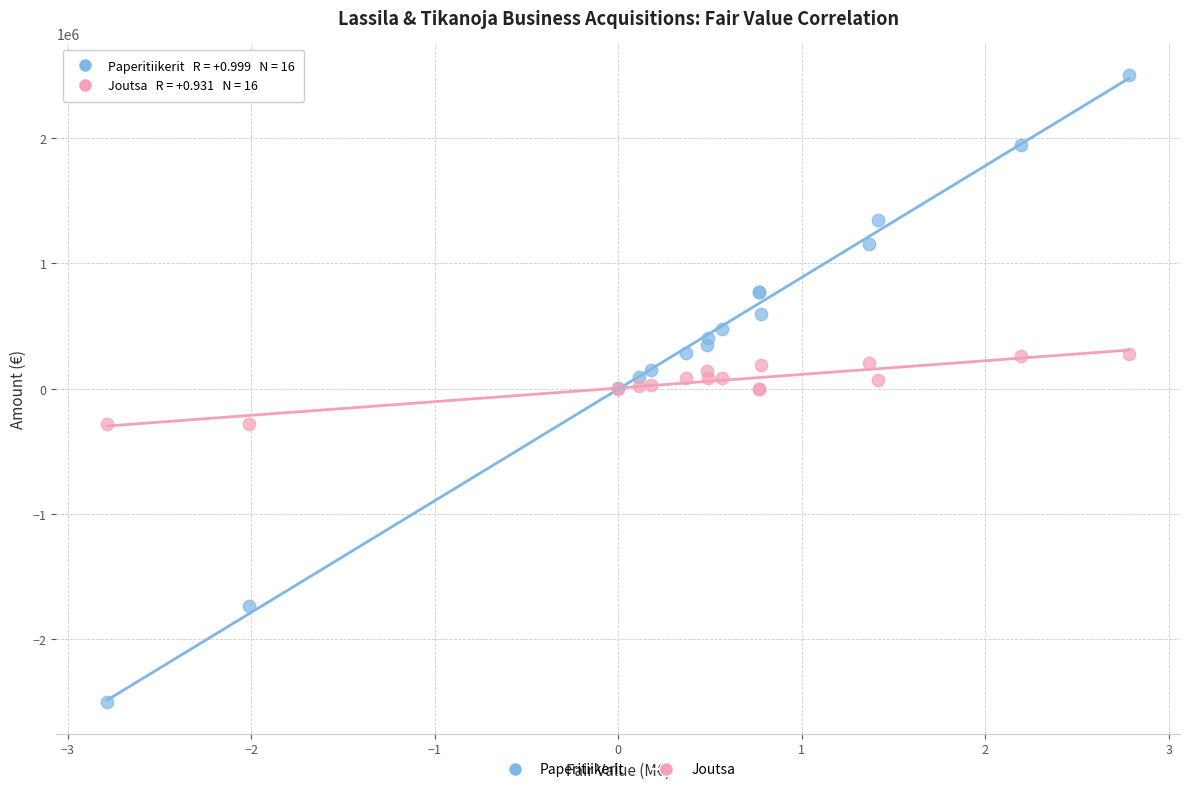

What are all the series names shown in the legend?

Paperitiikerit, Joutsa